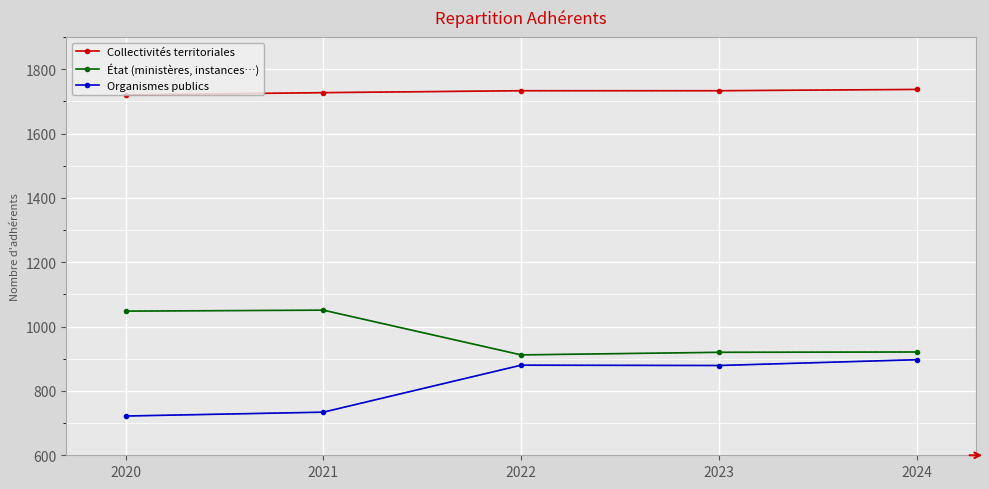

True or false: État (ministères, instances…) and Collectivités territoriales intersect in this chart.

False